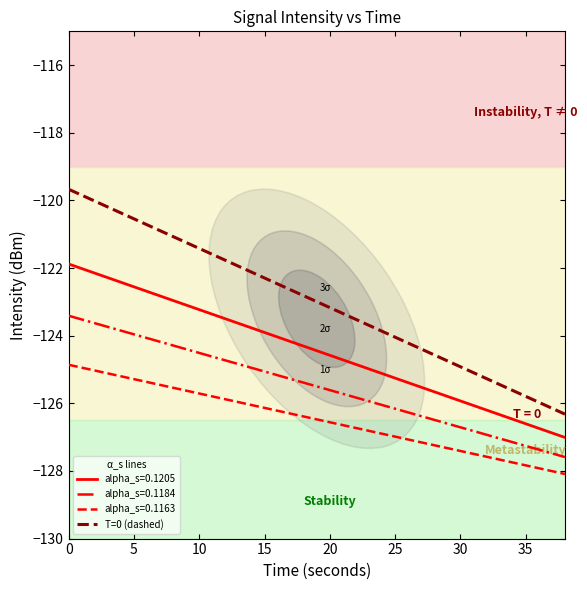

True or false: alpha_s=0.1163 and alpha_s=0.1184 intersect in this chart.

False